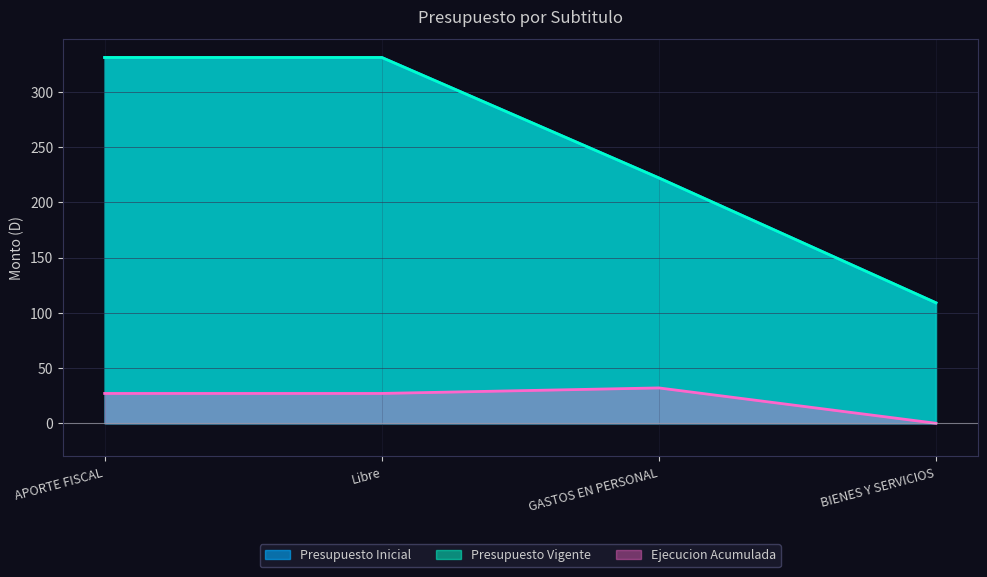

What position from the right is APORTE FISCAL?

4